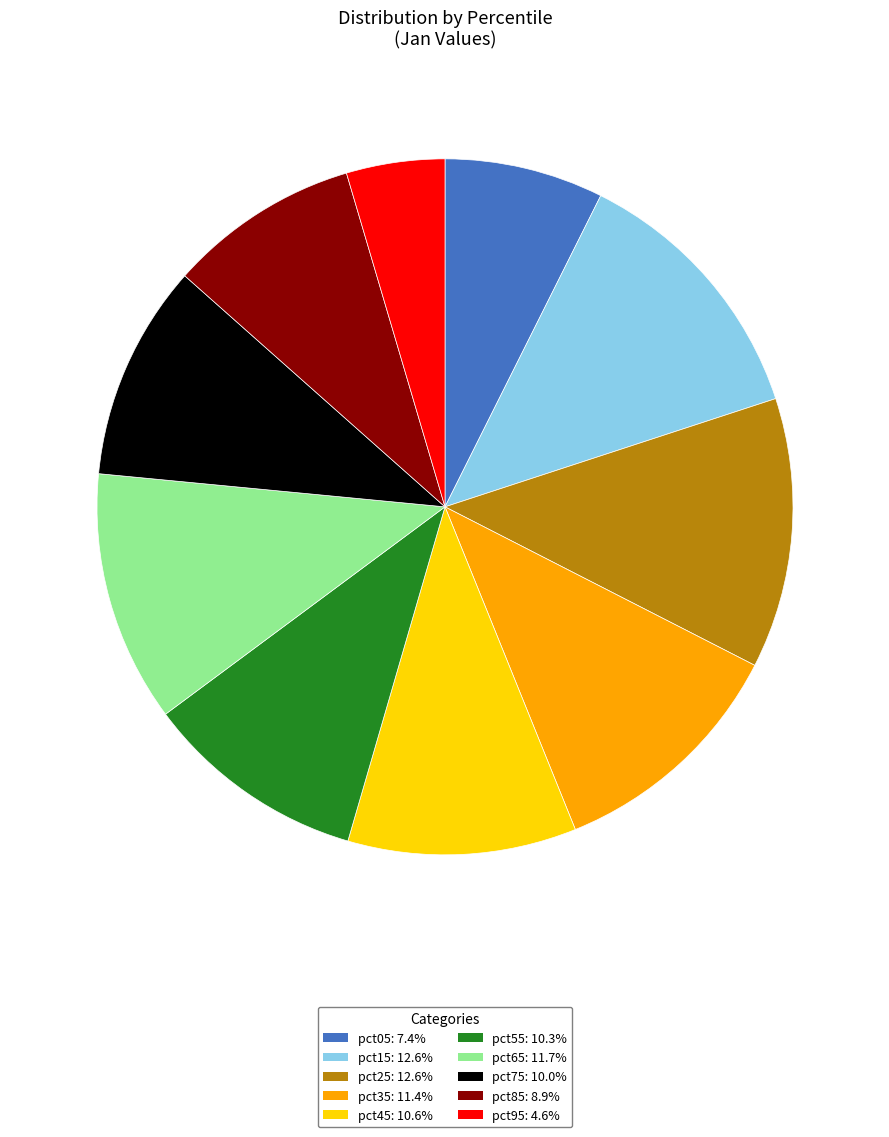

What is the smallest slice in the pie chart?

pct95